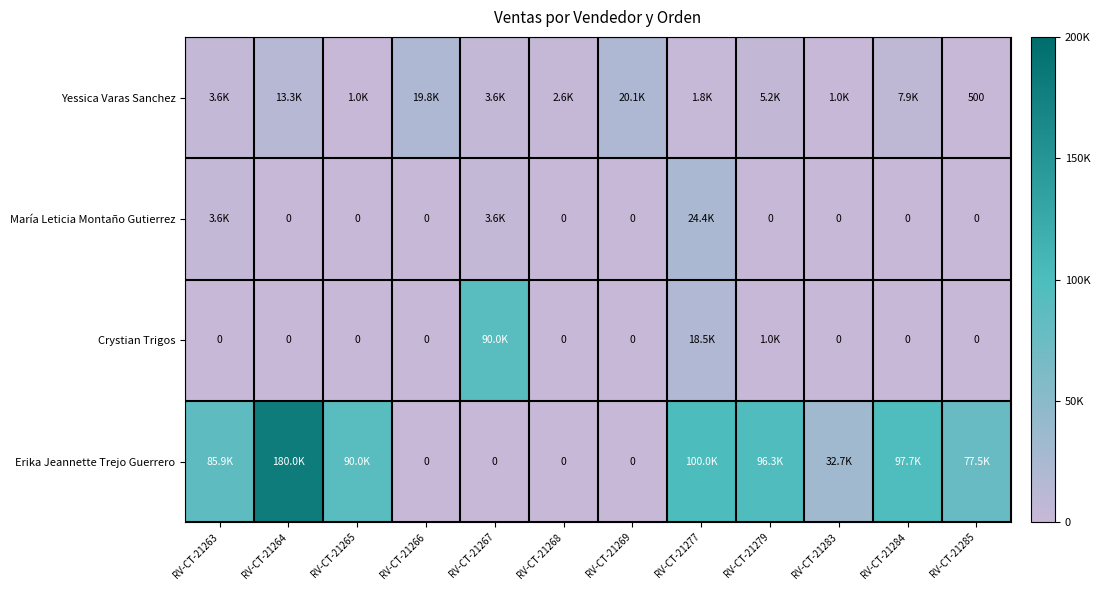

What is the difference between the highest and lowest values at RV-CT-21269?

20100